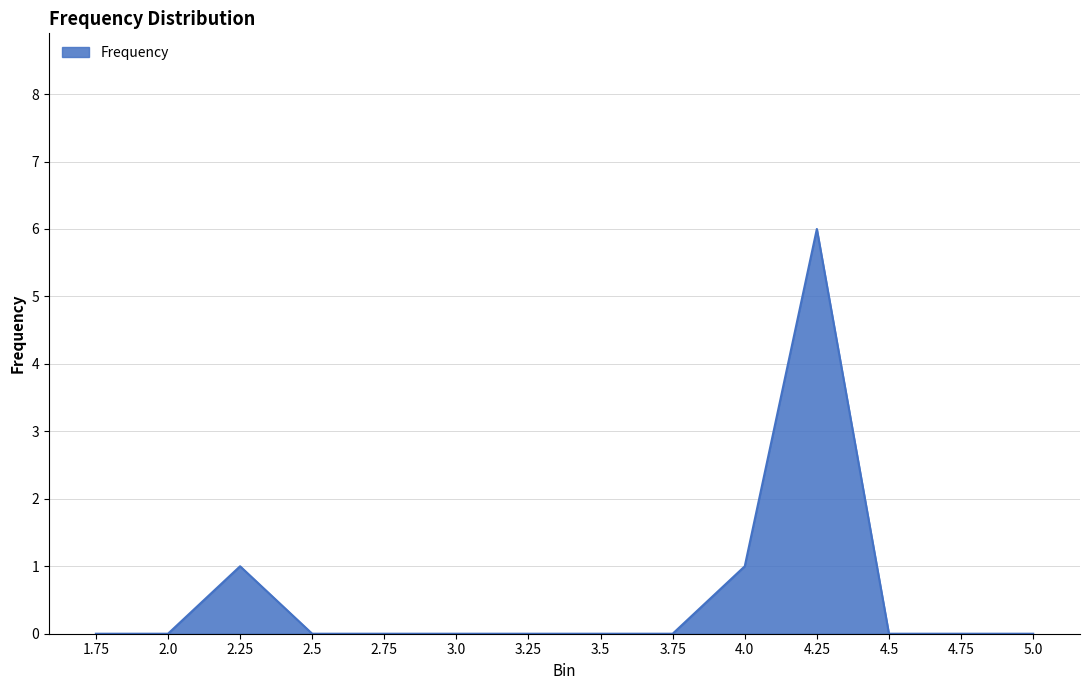

Reading left to right, list all the values displayed in this chart.

1.75=0	2.0=0	2.25=1	2.5=0	2.75=0	3.0=0	3.25=0	3.5=0	3.75=0	4.0=1	4.25=6	4.5=0	4.75=0	5.0=0